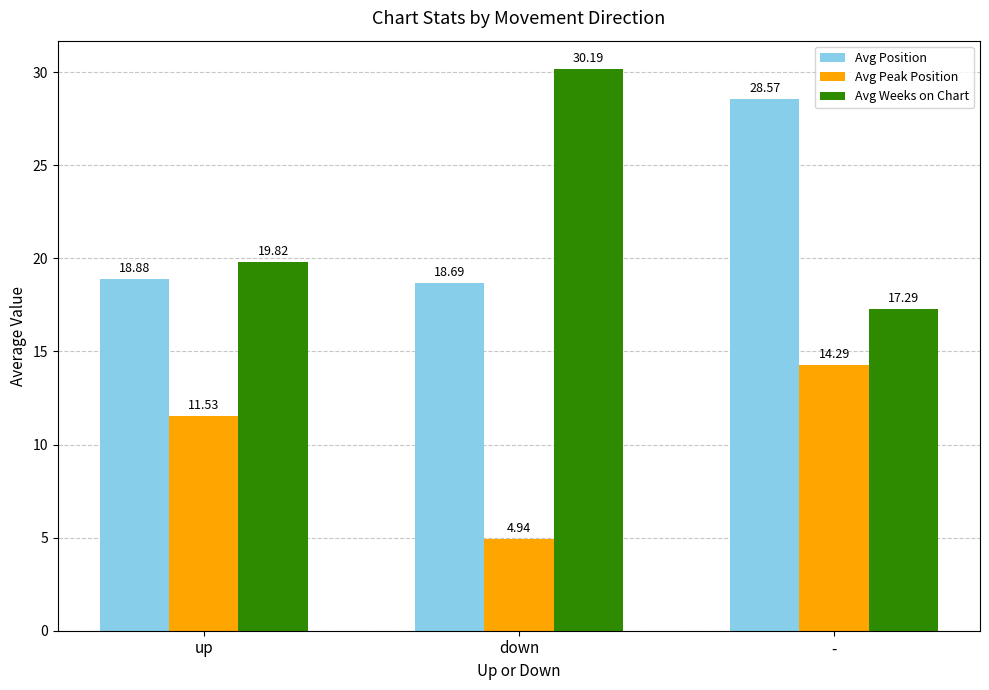

What is the difference between the highest and lowest values at -?

14.3